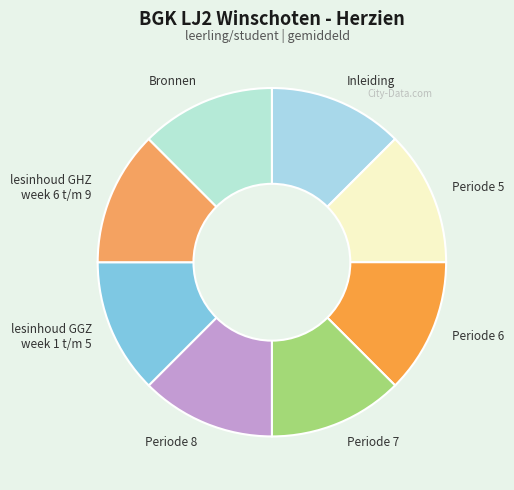

The Periode 6 slice represents 12% of the pie. True or false?

True